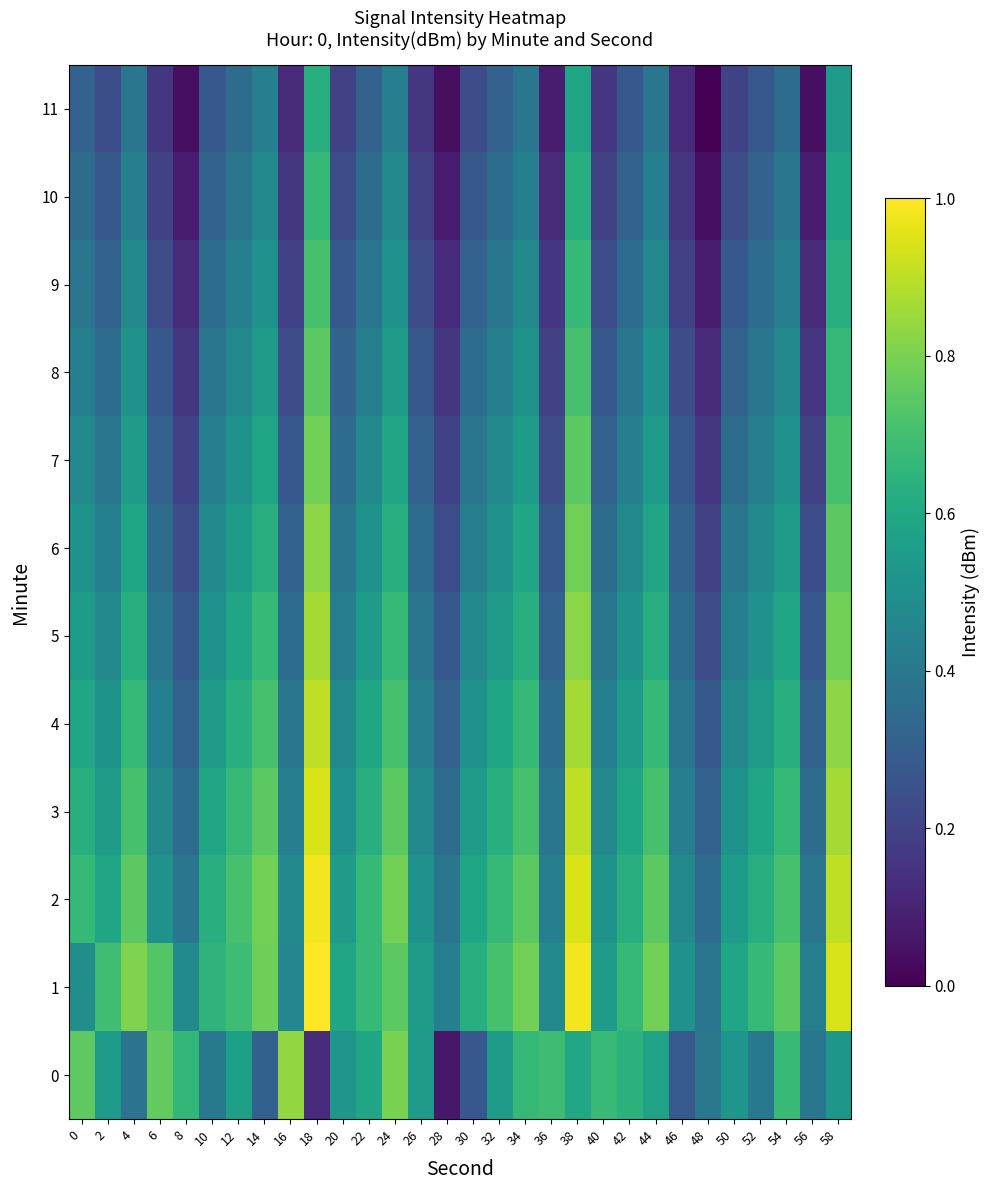

What is the difference between the maximum and second lowest values in the 6 series?

0.6